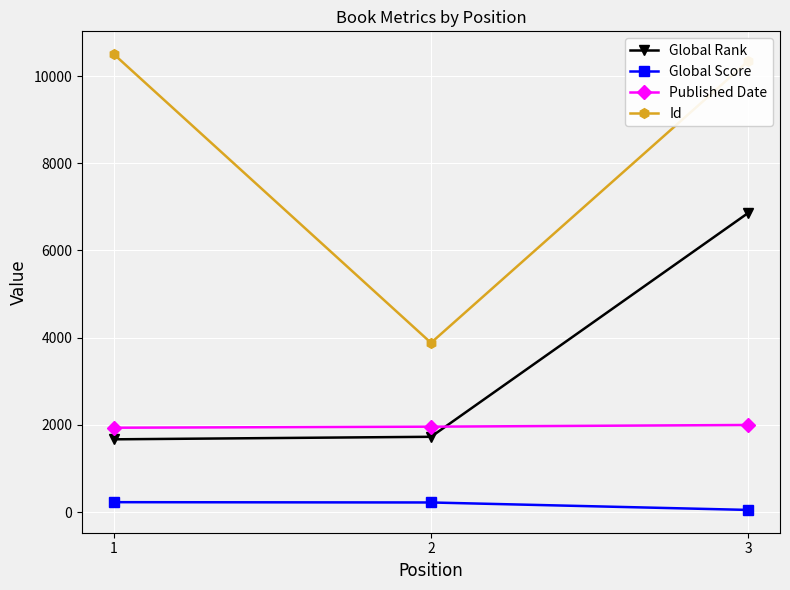

Between 2 and 3, which series saw the biggest shift?

Id